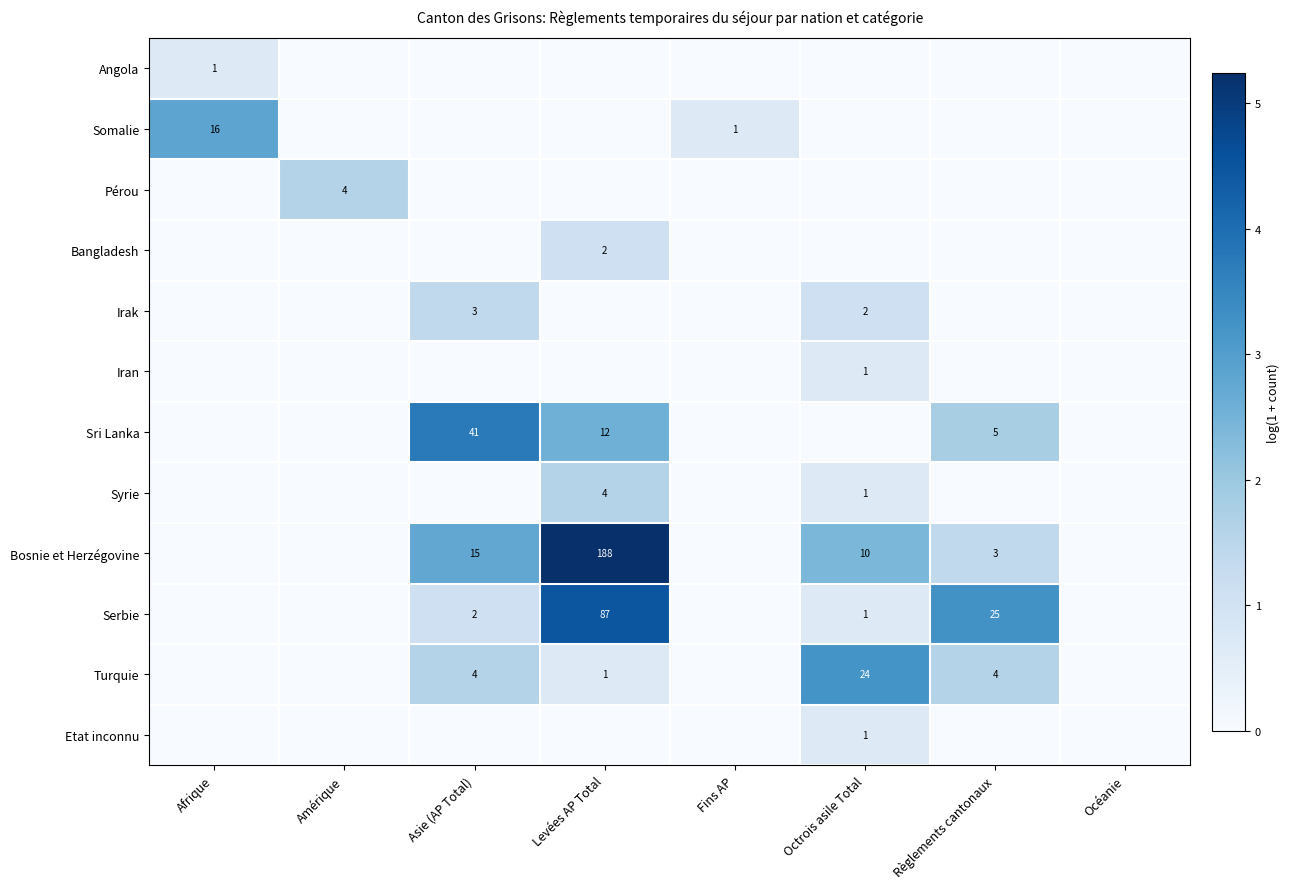

The Iran series shows 0 at Octrois asile Total. True or false?

False